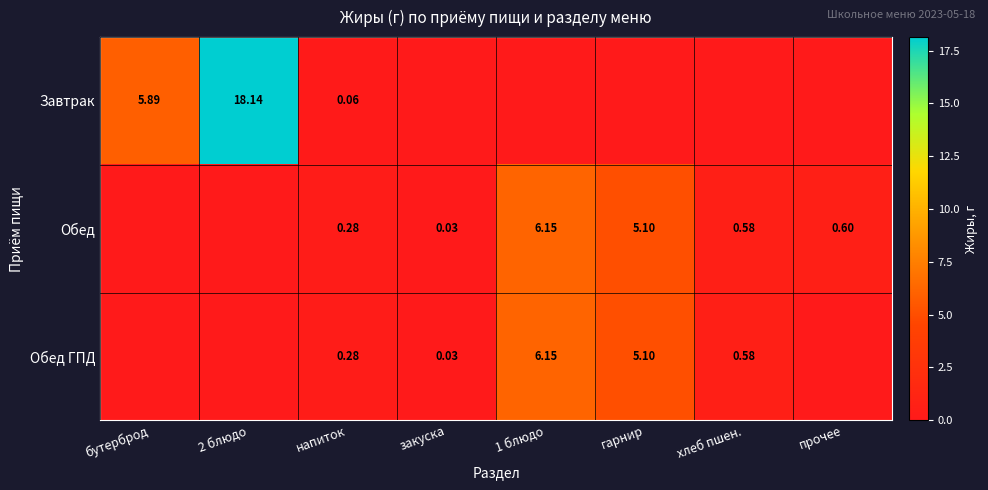

What is the difference between the maximum and second lowest values in the Обед series?

6.1